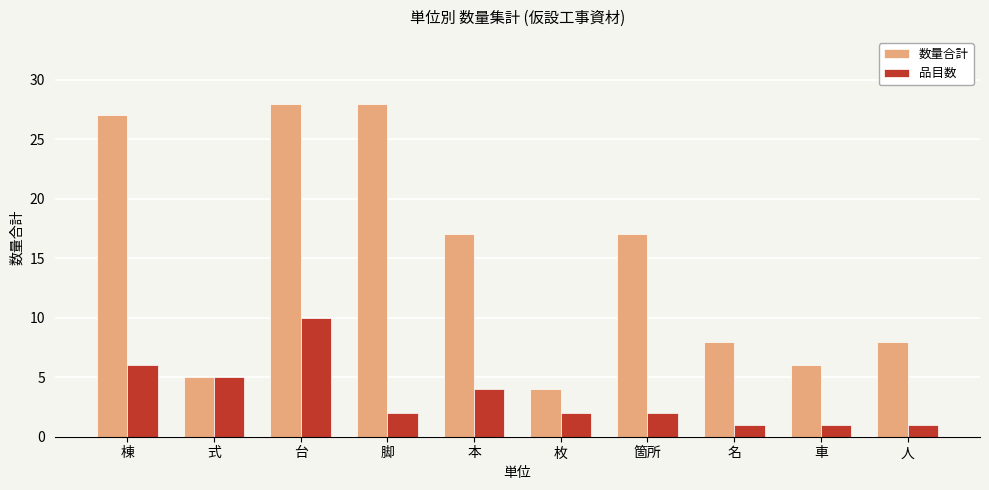

Reading left to right, extract all data points from this chart.

数量合計: 棟=27	式=5	台=28	脚=28	本=17	枚=4	箇所=17	名=8	車=6	人=8
品目数: 棟=6	式=5	台=10	脚=2	本=4	枚=2	箇所=2	名=1	車=1	人=1